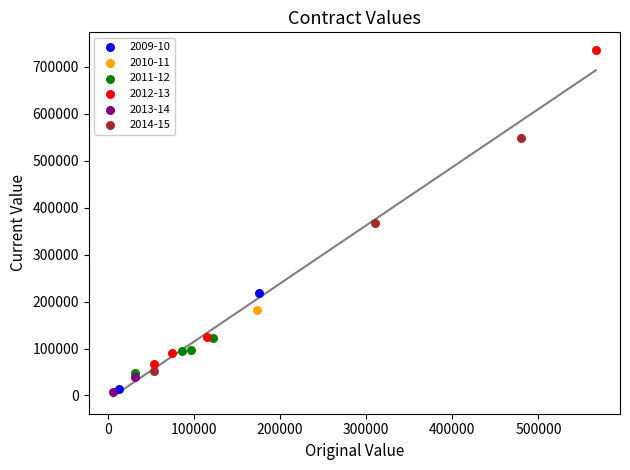

What are all the series names shown in the legend?

2009-10, 2010-11, 2011-12, 2012-13, 2013-14, 2014-15